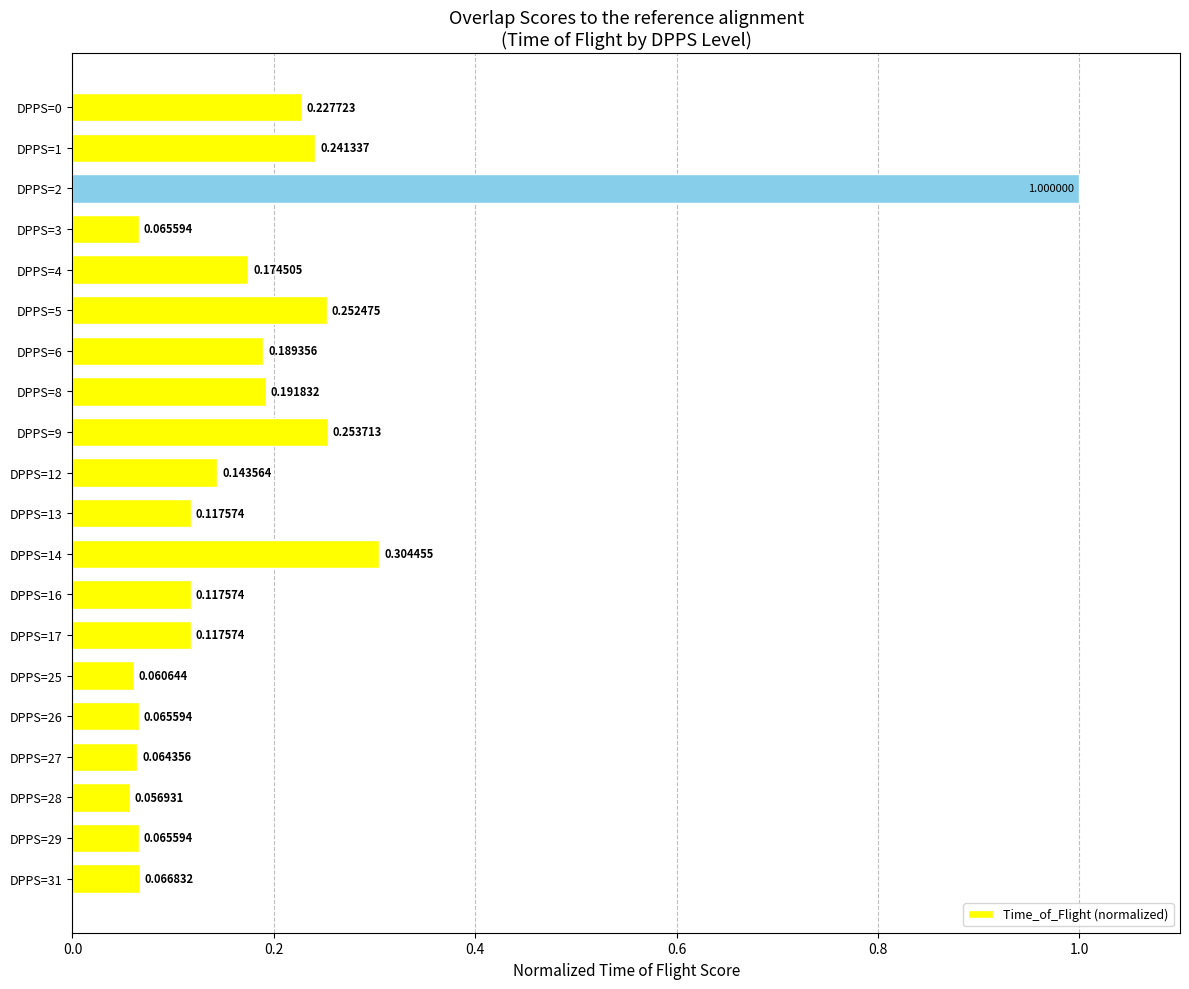

Which has a higher value, DPPS=9 or DPPS=3?

DPPS=9